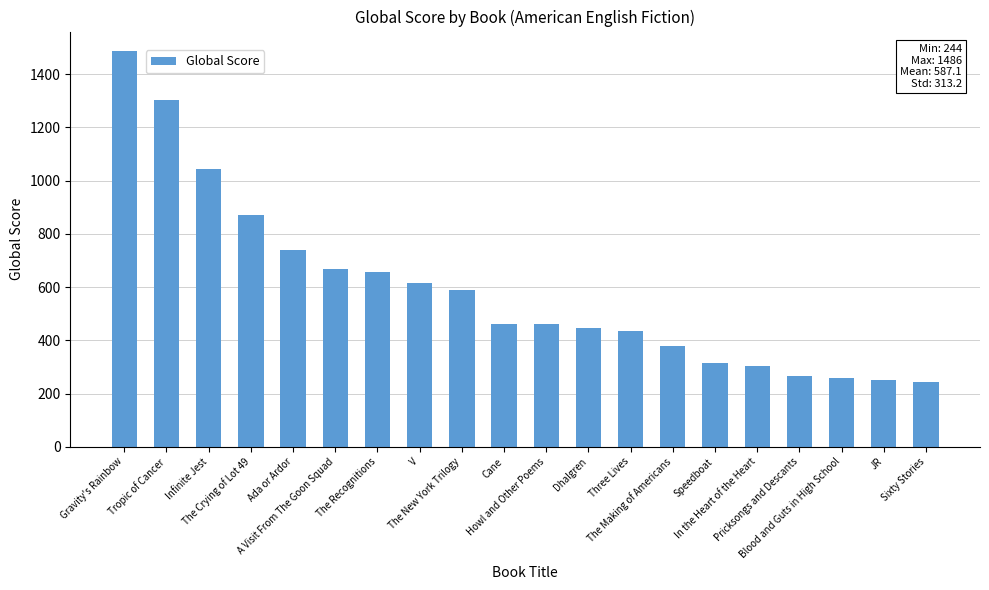

Is it true that the value at Infinite Jest is 500?

False